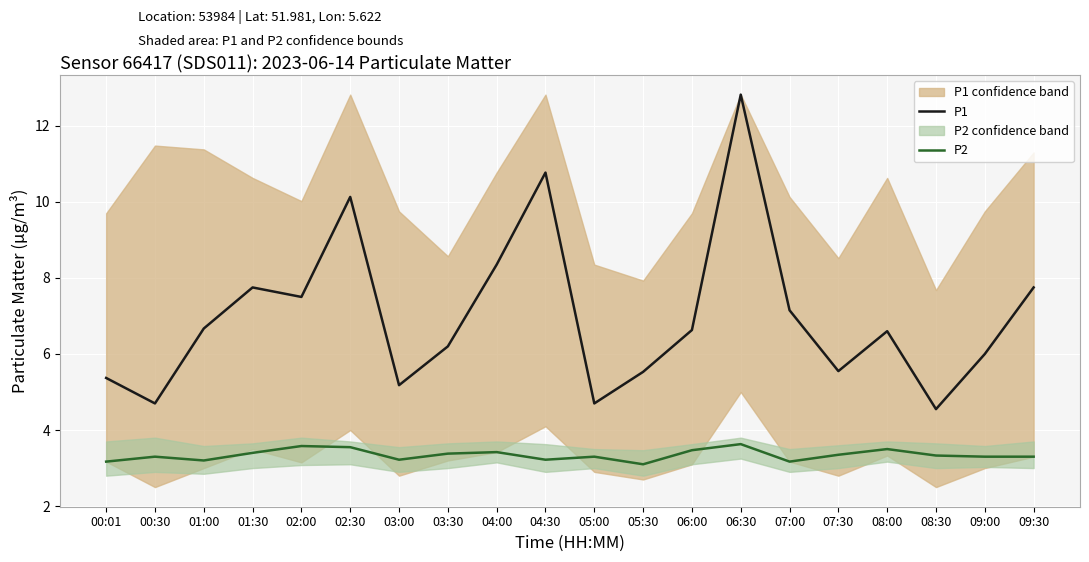

True or false: P2 and P1 cross at least once.

False